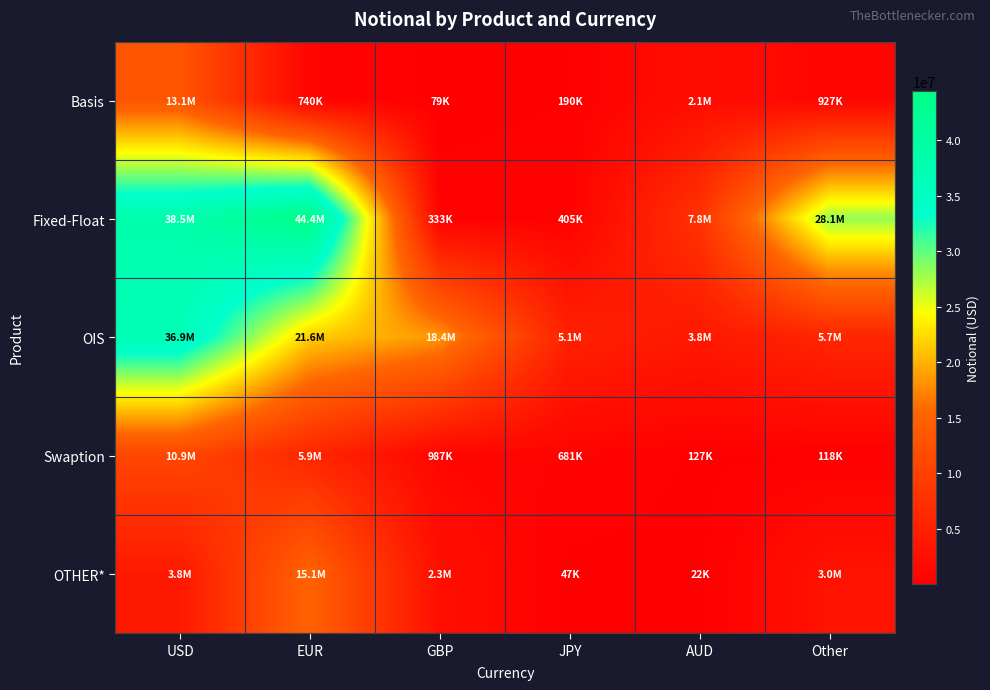

Which label corresponds to the smallest value in the chart?

AUD